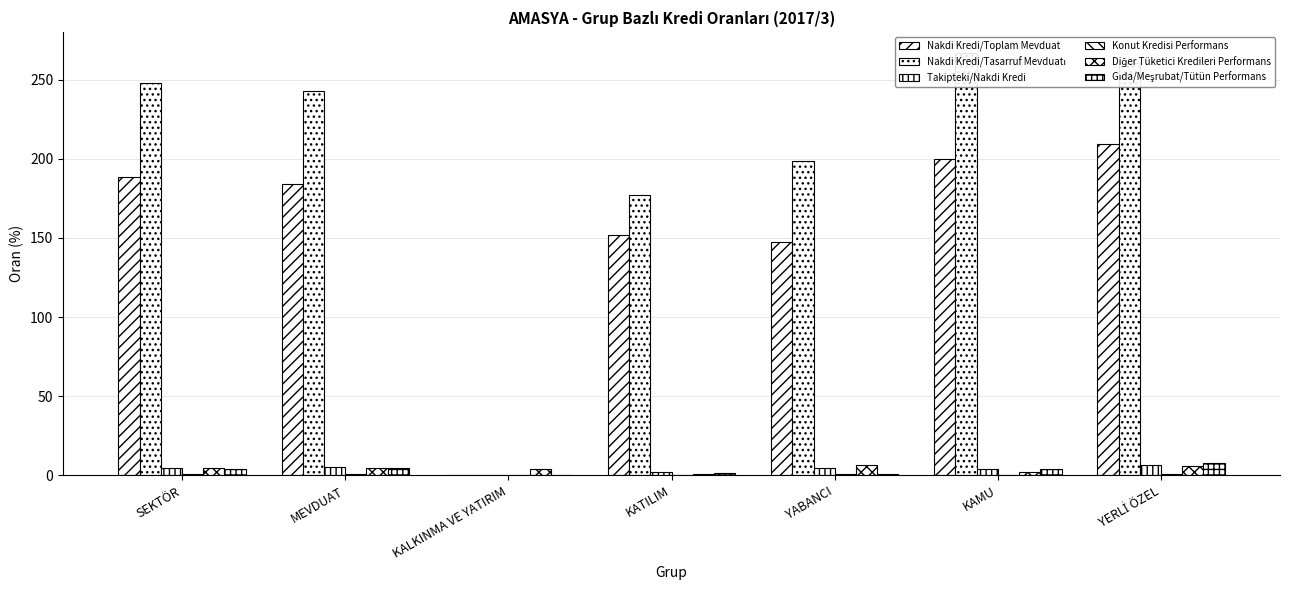

What is the difference between the highest and lowest values at KAMU?

266.3